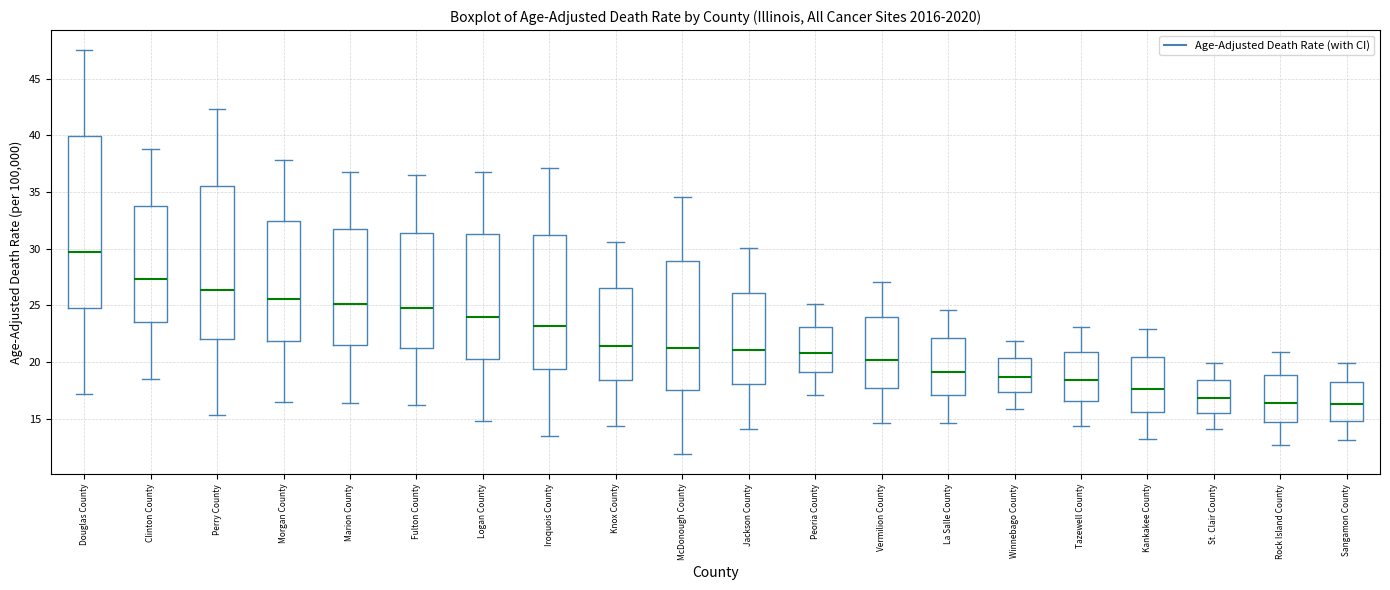

Where is the lower edge of the box for Kankakee County on the y-axis? The values are not printed on the chart, so give them approximately, as read against the axis.

15.5